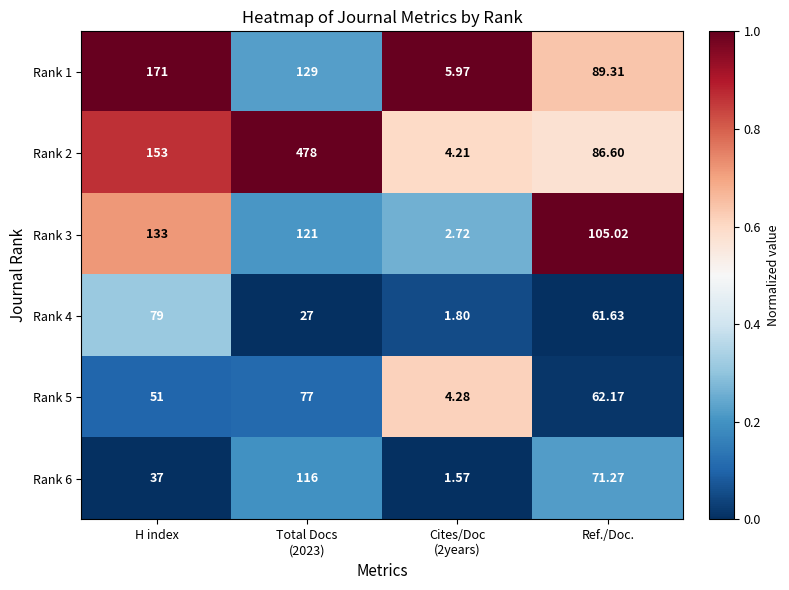

At which label is Rank 3 closest to 67?

Ref./Doc.